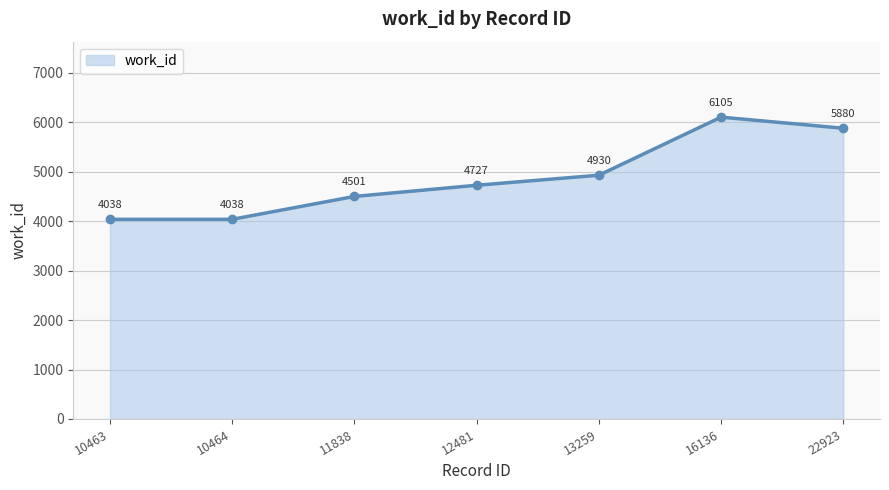

What is the average value?

4888